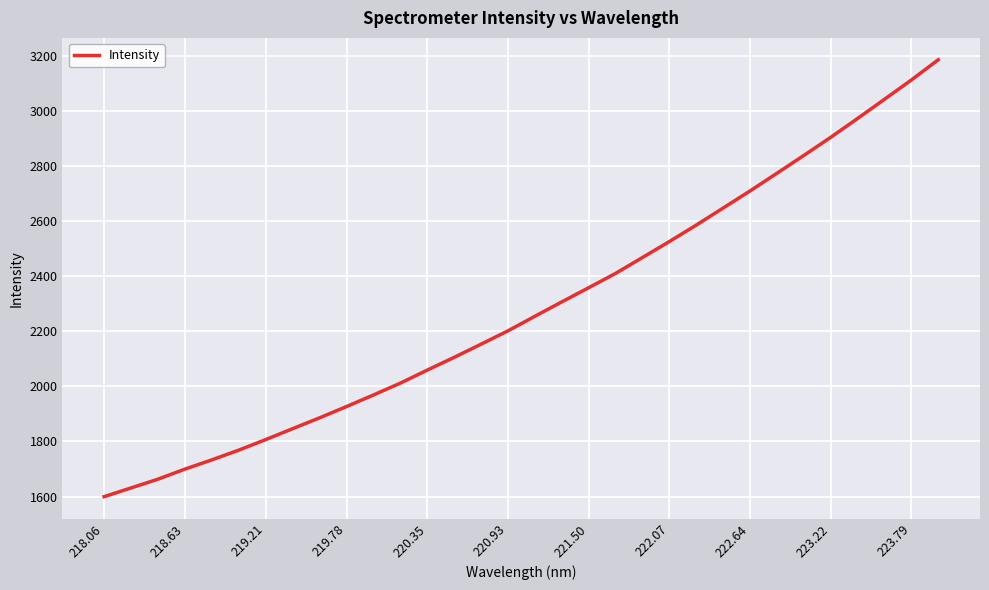

What is the difference between the maximum and minimum values?

1586.6